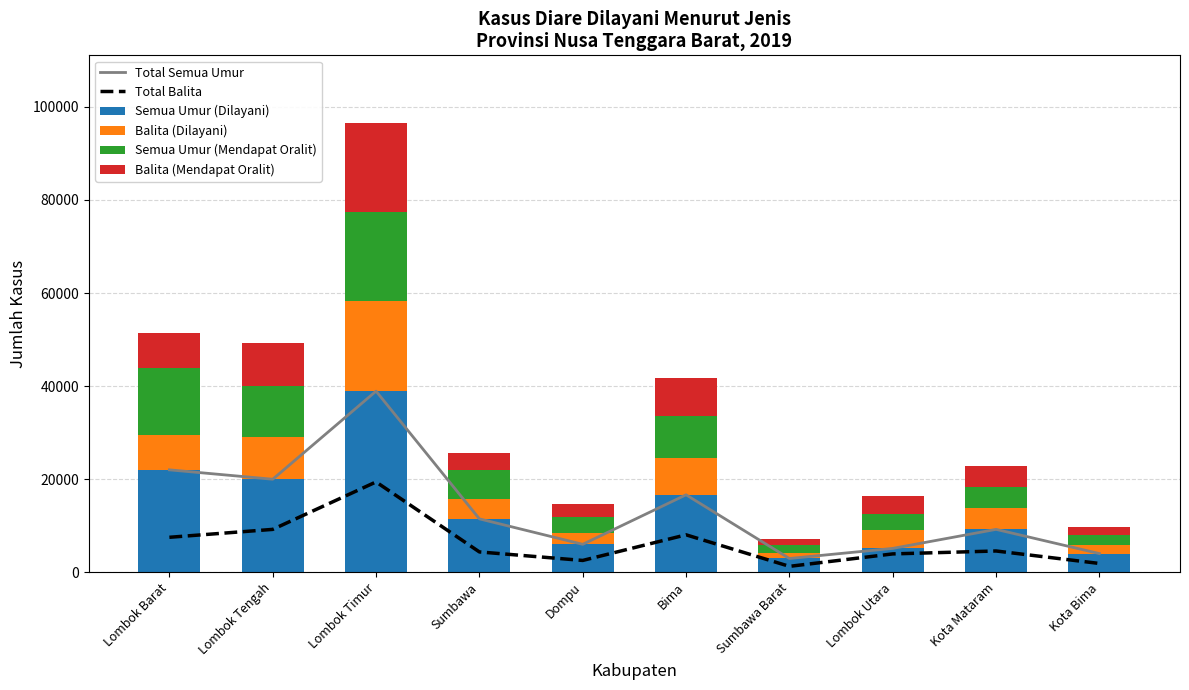

What are all the series names shown in the legend?

Total Semua Umur, Total Balita, Semua Umur (Dilayani), Balita (Dilayani), Semua Umur (Mendapat Oralit), Balita (Mendapat Oralit)